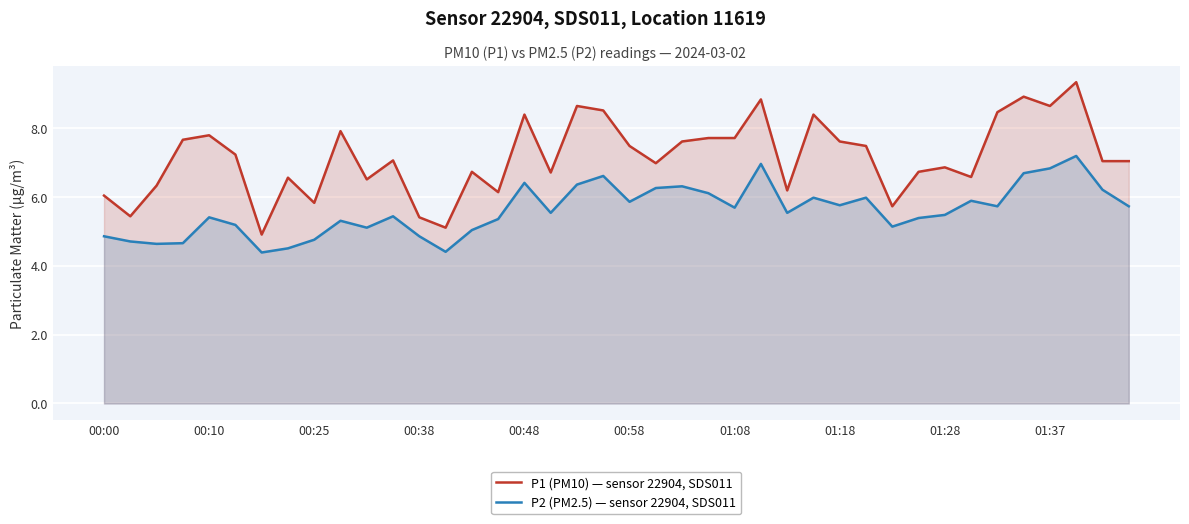

Reading left to right, list all the values displayed in this chart.

P1 (PM10) — sensor 22904, SDS011: 6.0	5.4	6.3	7.7	7.8	7.2	4.9	6.5	5.8	7.9	6.5	7.0	5.4	5.1	6.7	6.1	8.4	6.7	8.6	8.5	7.5	7.0	7.6	7.7	7.7	8.8	6.2	8.4	7.6	7.5	5.7	6.7	6.8	6.6	8.4	8.9	8.6	9.3	7.0	7.0
P2 (PM2.5) — sensor 22904, SDS011: 4.8	4.7	4.6	4.7	5.4	5.2	4.4	4.5	4.8	5.3	5.1	5.4	4.8	4.4	5.0	5.3	6.4	5.5	6.3	6.6	5.8	6.2	6.3	6.1	5.7	7.0	5.5	6.0	5.8	6.0	5.1	5.4	5.5	5.9	5.7	6.7	6.8	7.2	6.2	5.7